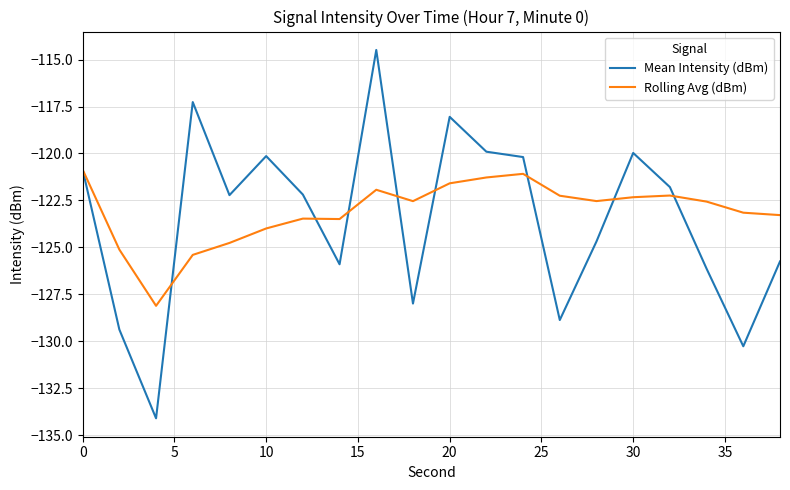

How many values in the Mean Intensity (dBm) series exceed -122?

9